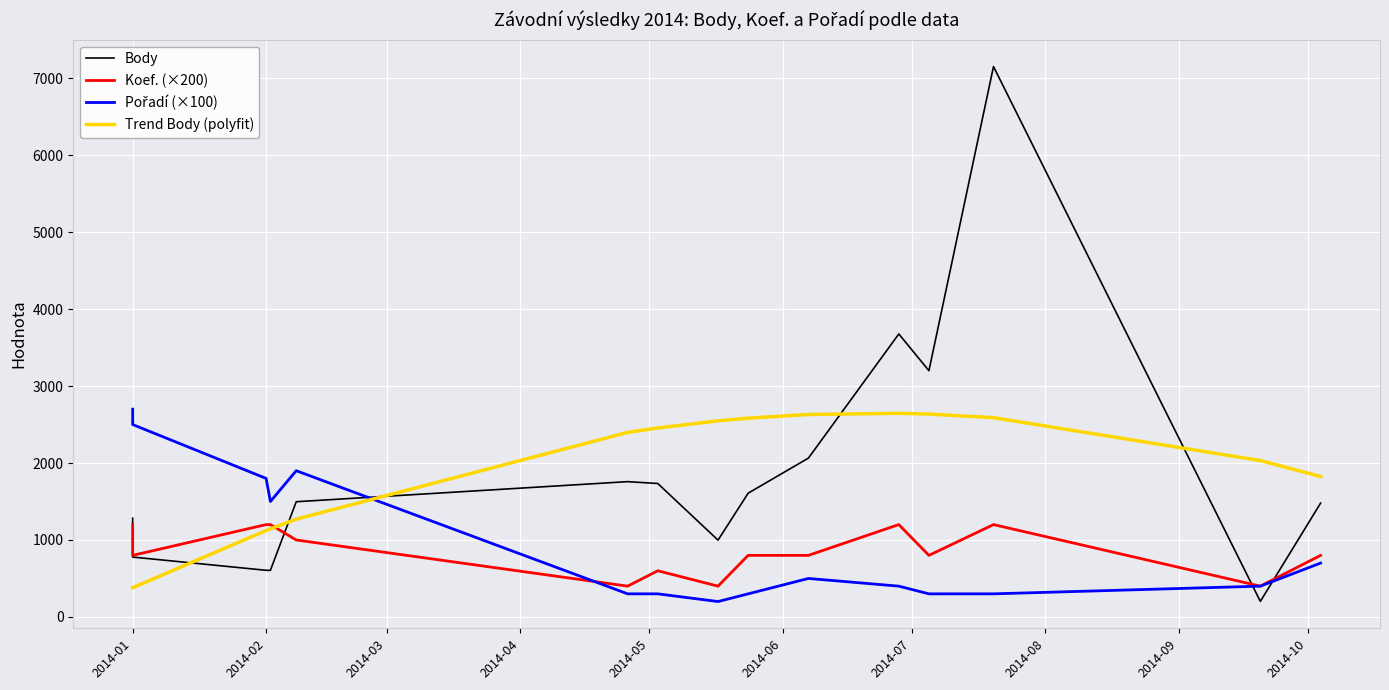

What are all the series names shown in the legend?

Body, Koef. (×200), Pořadí (×100), Trend Body (polyfit)